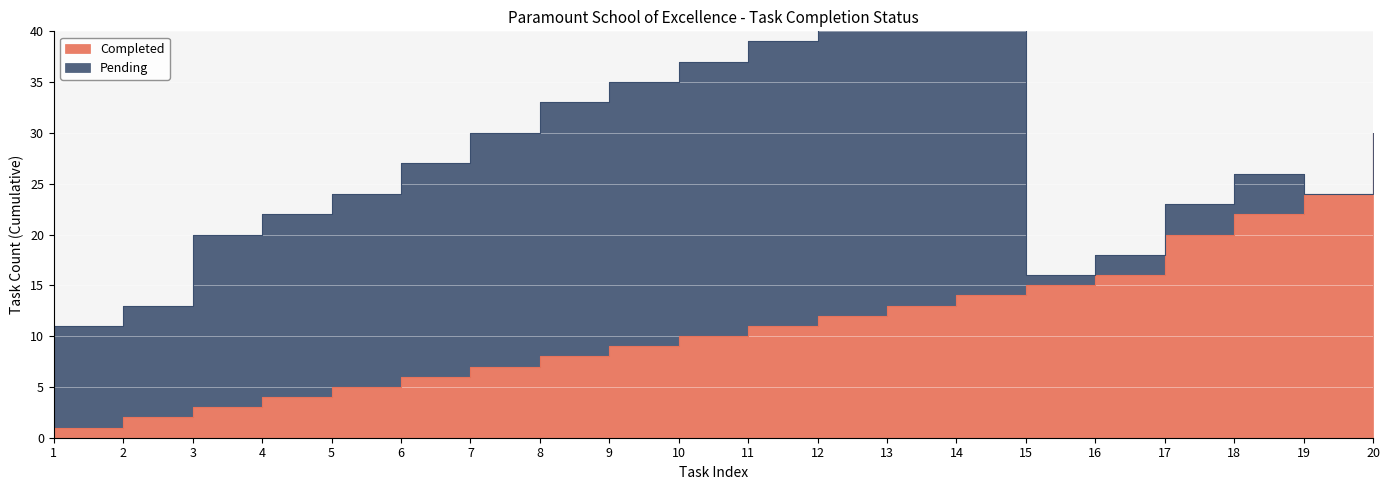

Reading left to right, what are all the values shown in this chart?

1	2	3	4	5	6	7	8	9	10	11	12	13	14	15	16	20	22	24	30